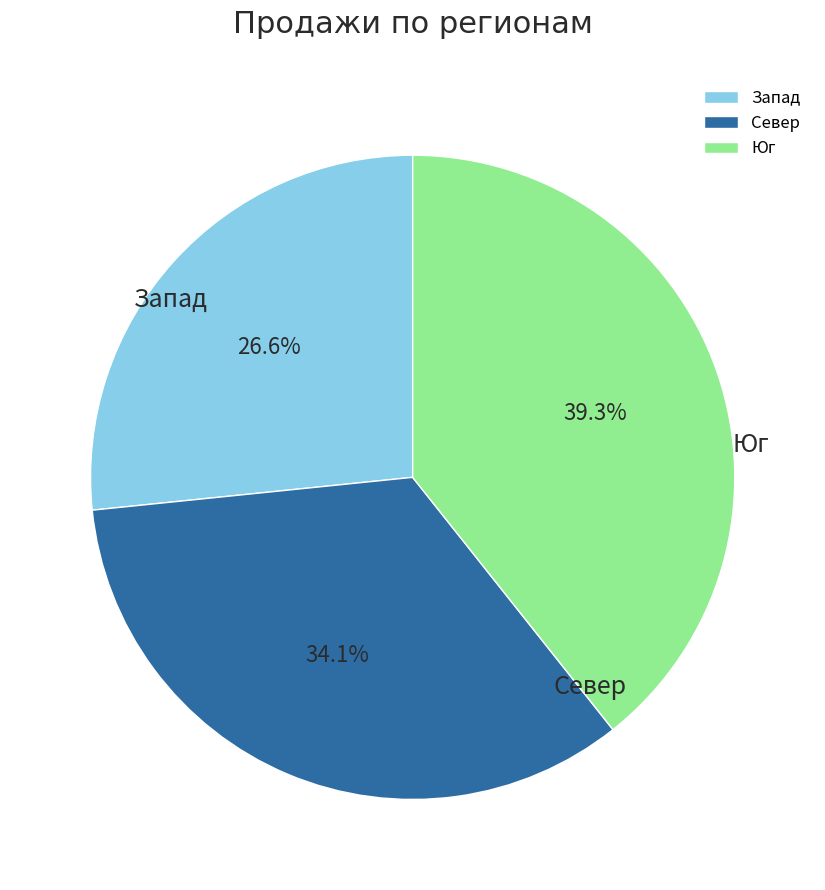

What is the largest slice in the pie chart?

Юг